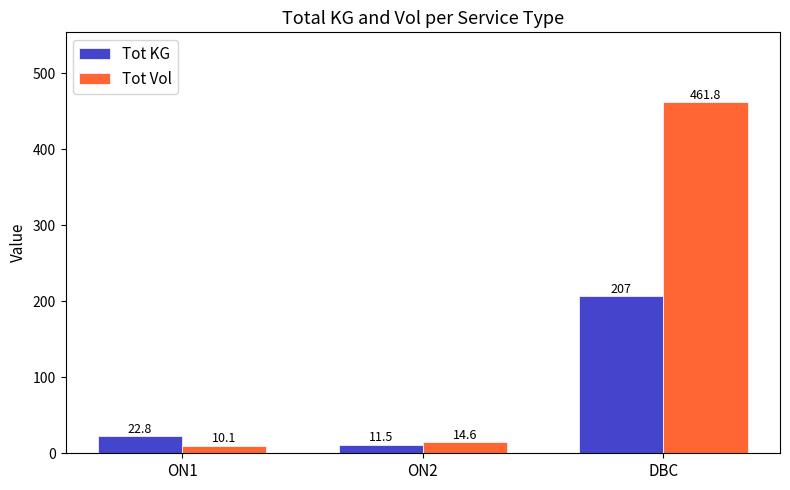

Which series has the largest range (max minus min)?

Tot Vol